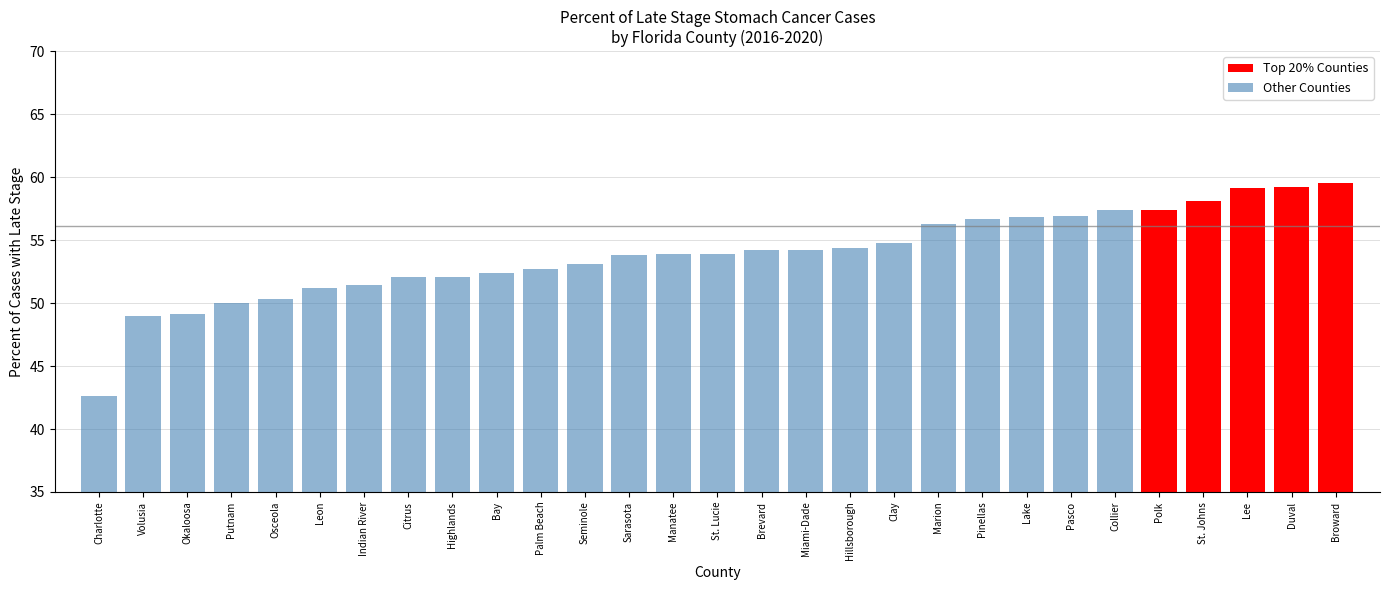

Which has a higher value, 10 or 20?

20